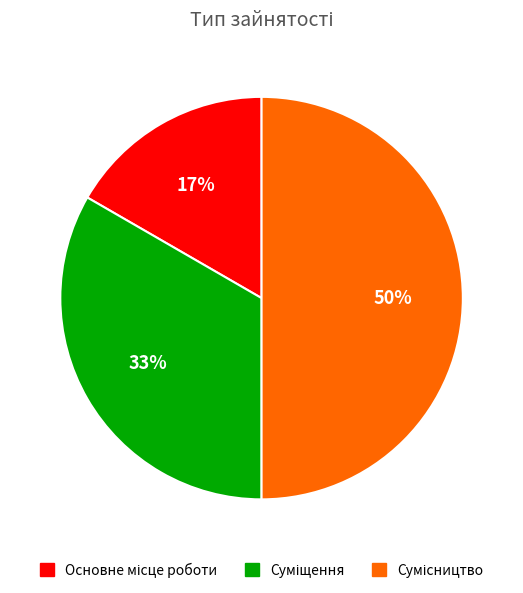

To the nearest percent, what is the average slice percentage?

33%